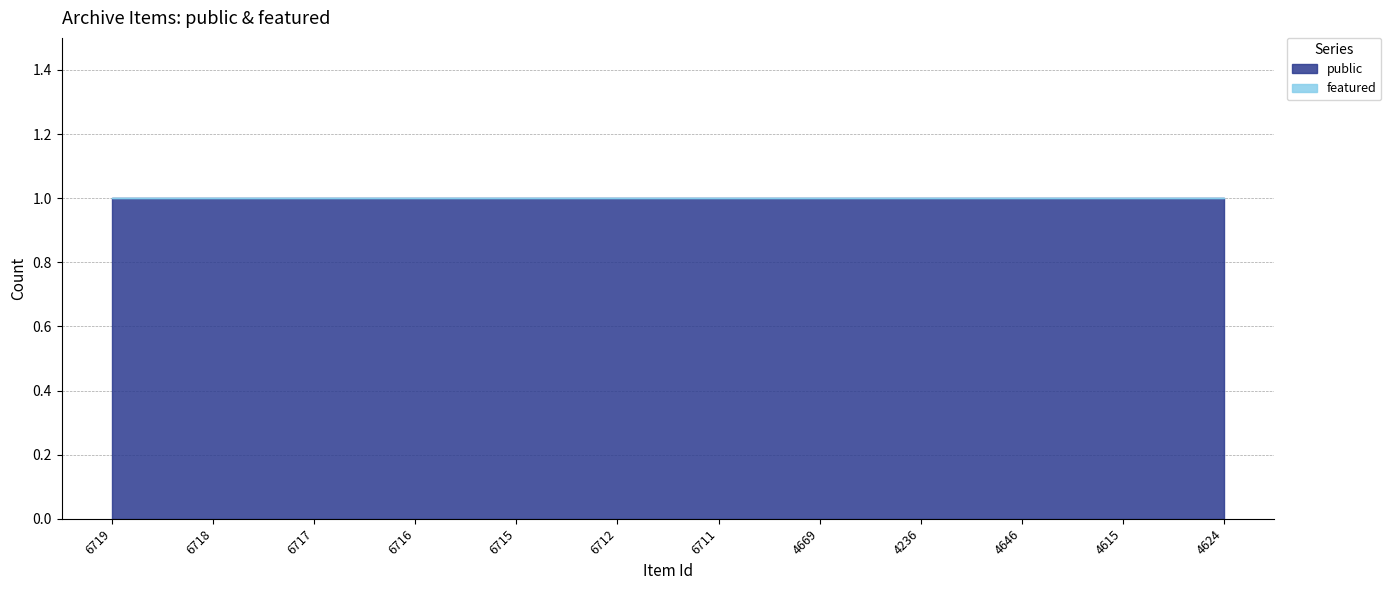

What is the label of the 7th point from the left?

6711